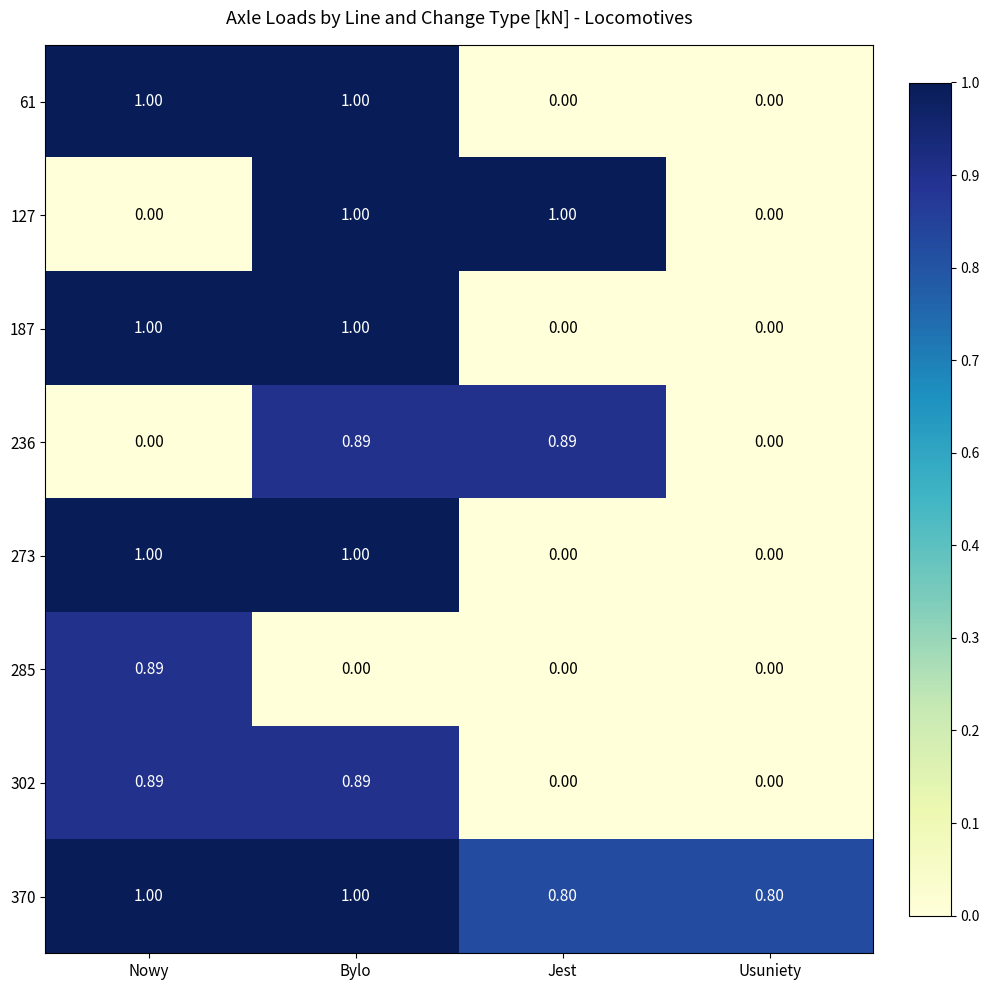

Is the value of 285 at Usuniety greater than the value of 61 at Nowy?

No